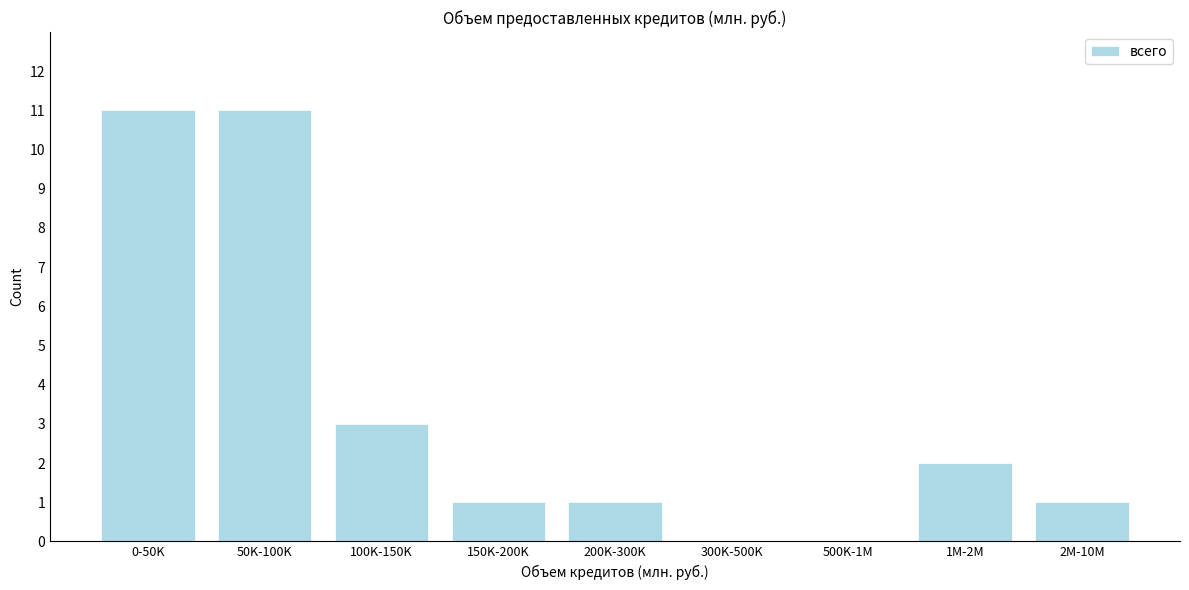

Reading right to left, extract all data points from this chart.

2M-10M=1	1M-2M=2	500K-1M=0	300K-500K=0	200K-300K=1	150K-200K=1	100K-150K=3	50K-100K=11	0-50K=11